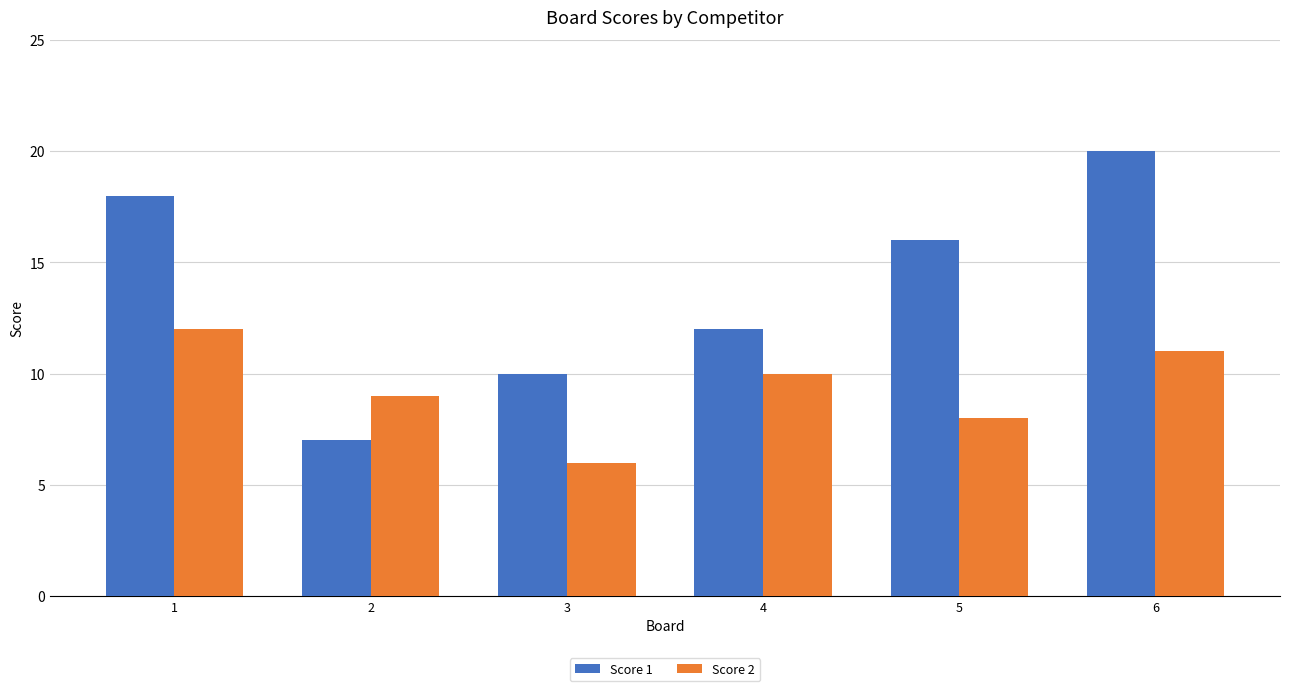

Reading left to right, list all the values displayed in this chart.

Score 1: 18	7	10	12	16	20
Score 2: 12	9	6	10	8	11